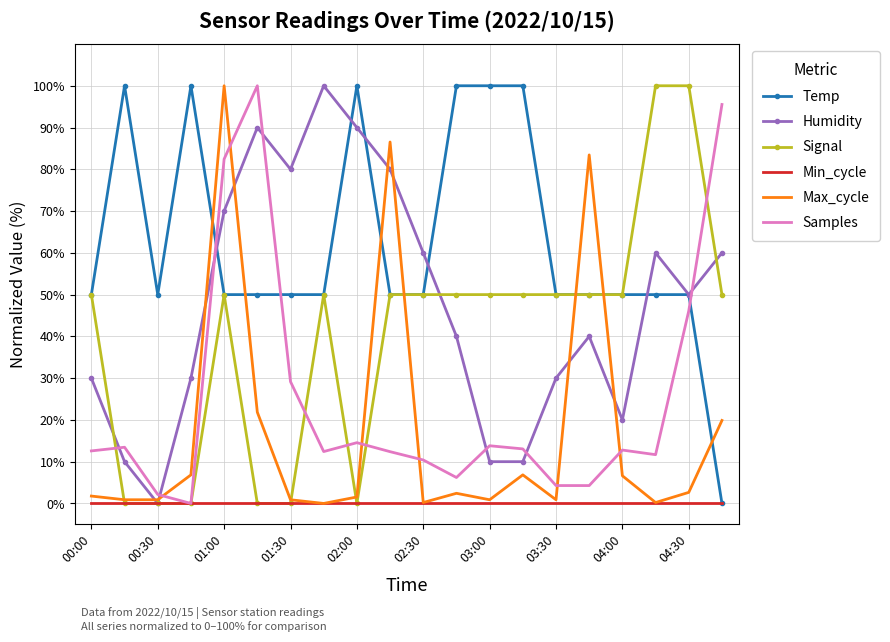

What is the maximum value shown in the chart?

100.0